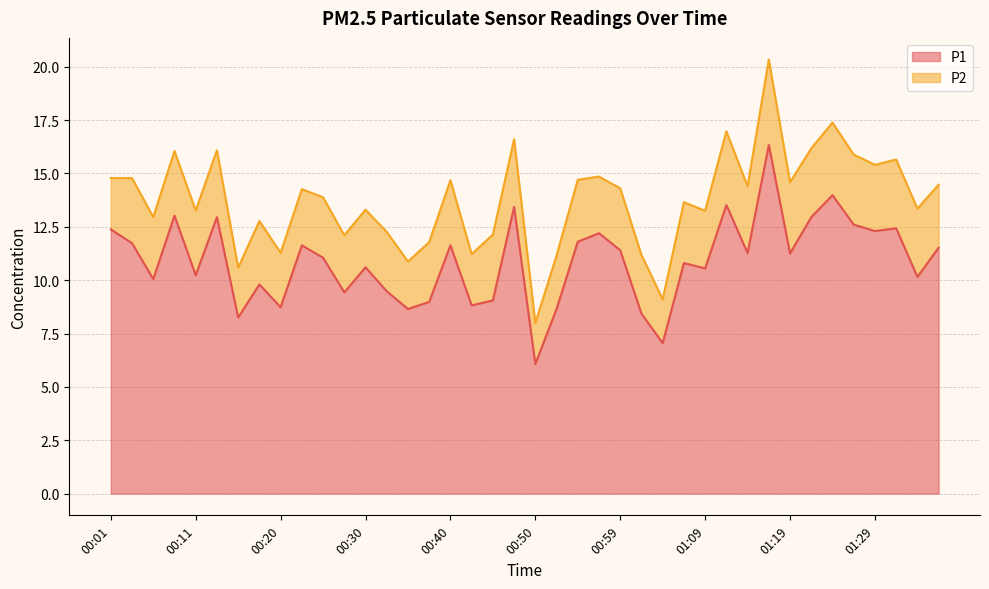

What is the difference between the maximum and second lowest values?

9.3